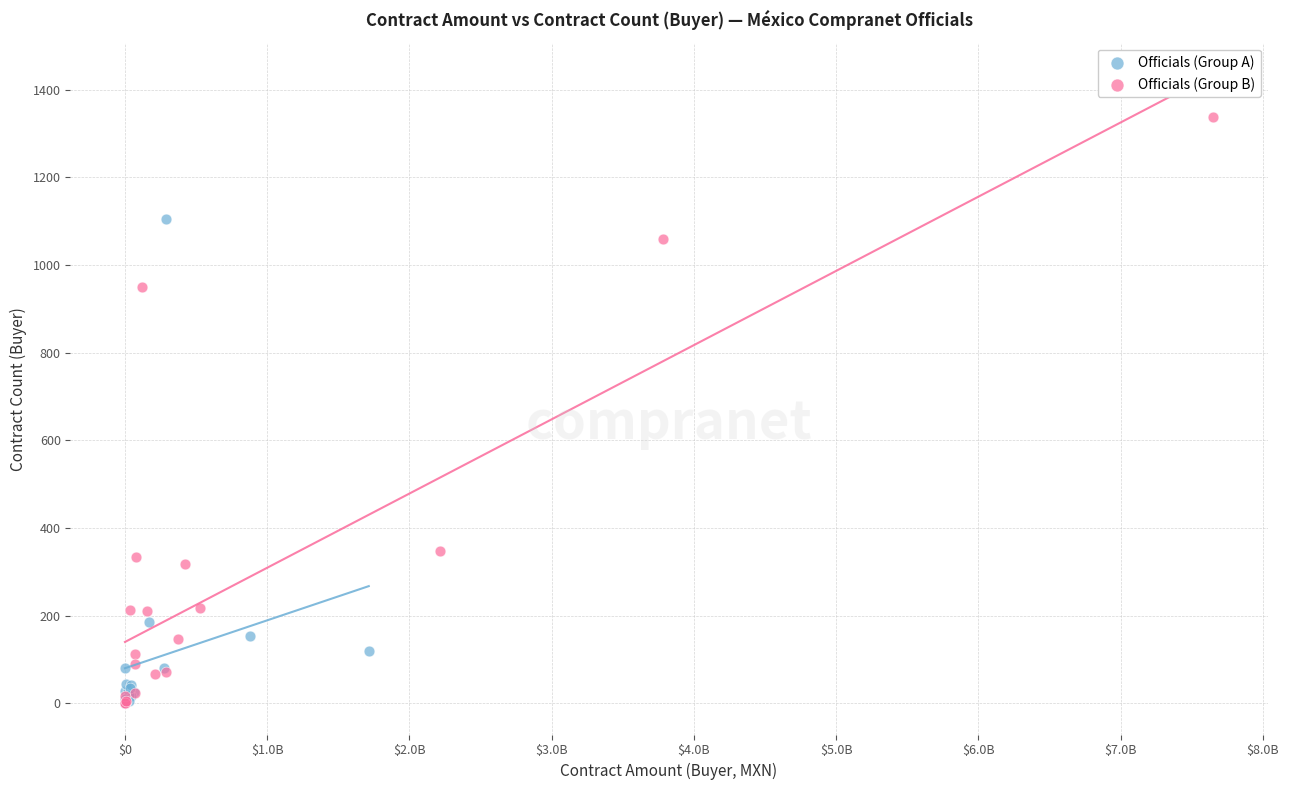

Which series contains the highest Y value?

Officials (Group B)